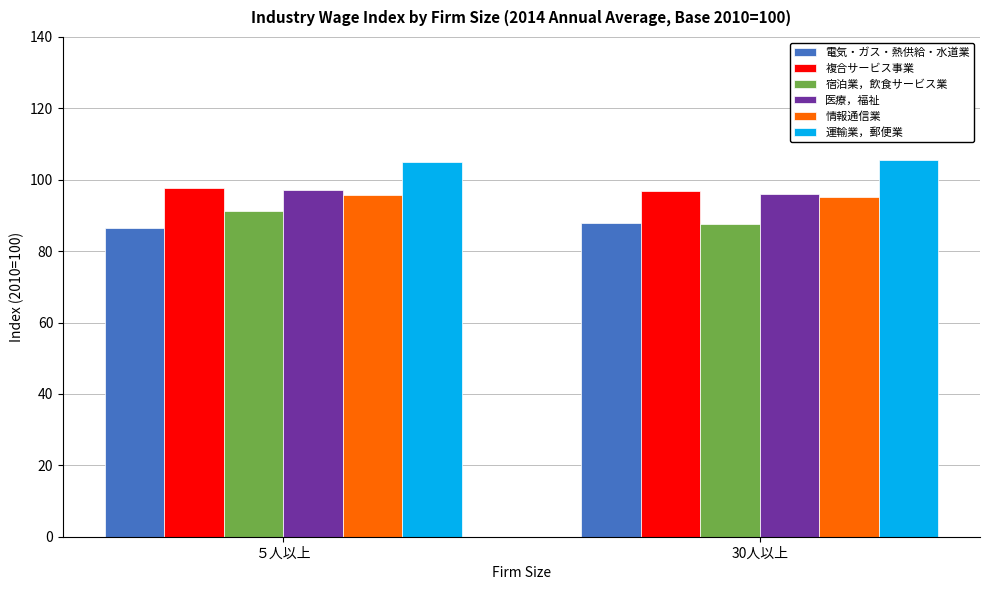

How many values in the 医療，福祉 series exceed 97?

1